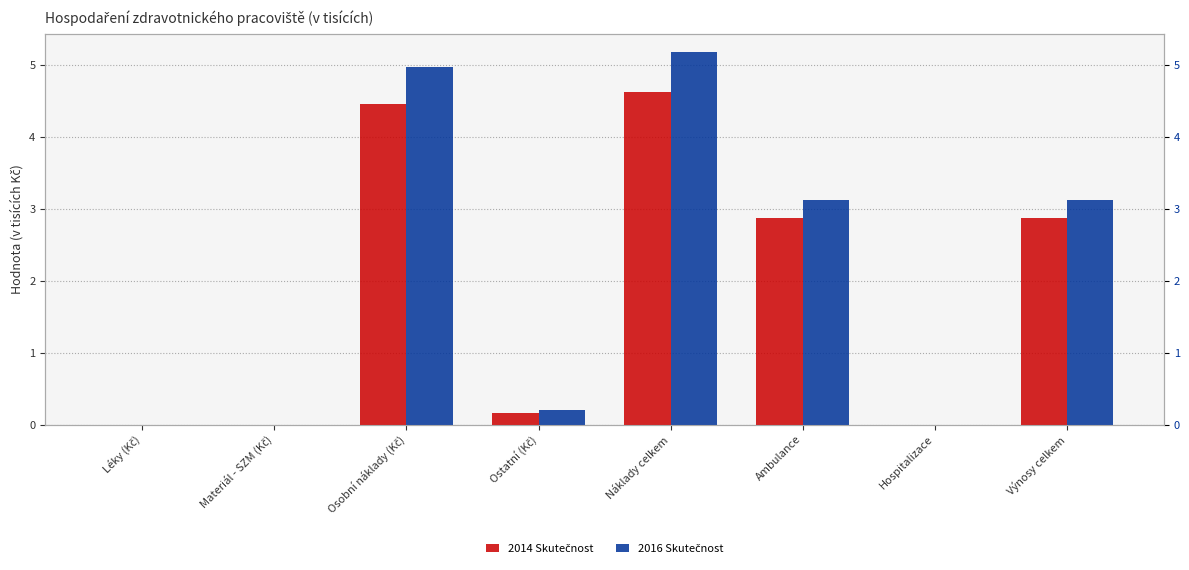

Reading right to left, list all the values displayed in this chart.

2014 Skutečnost: Výnosy celkem=2.9	Hospitalizace=0.0	Ambulance=2.9	Náklady celkem=4.6	Ostatní (Kč)=0.2	Osobní náklady (Kč)=4.5	Materiál - SZM (Kč)=0.0	Léky (Kč)=0.0
2016 Skutečnost: Výnosy celkem=3.1	Hospitalizace=0.0	Ambulance=3.1	Náklady celkem=5.2	Ostatní (Kč)=0.2	Osobní náklady (Kč)=5.0	Materiál - SZM (Kč)=0.0	Léky (Kč)=0.0